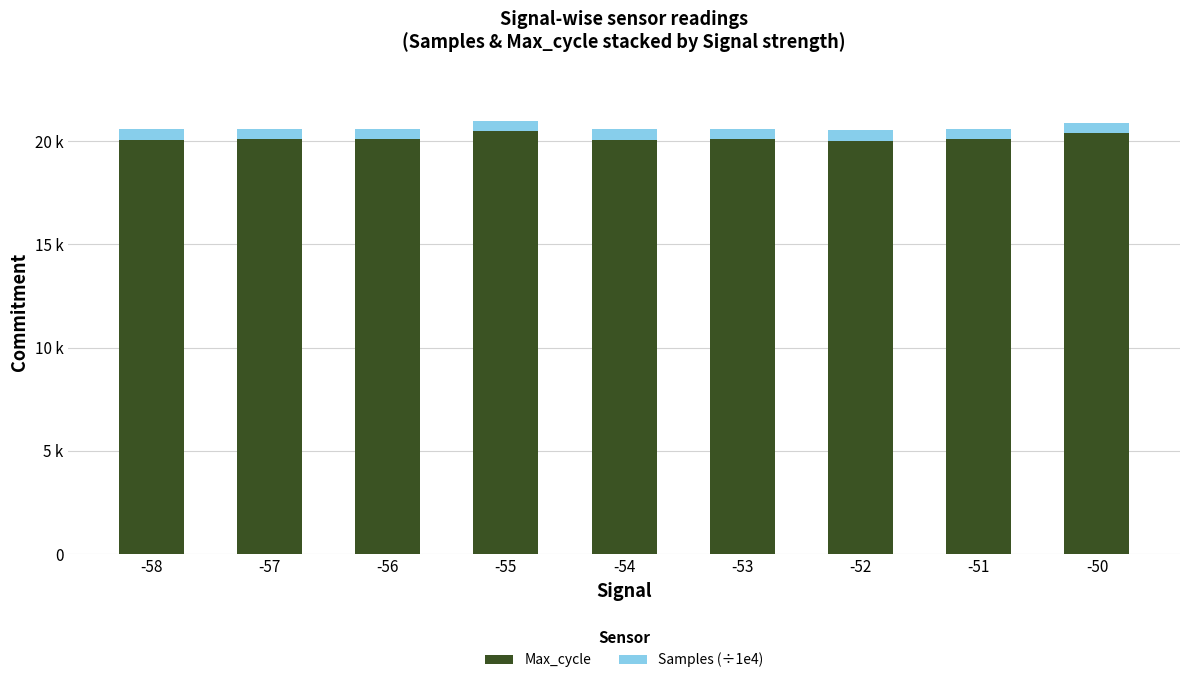

Are the bars horizontal?

No